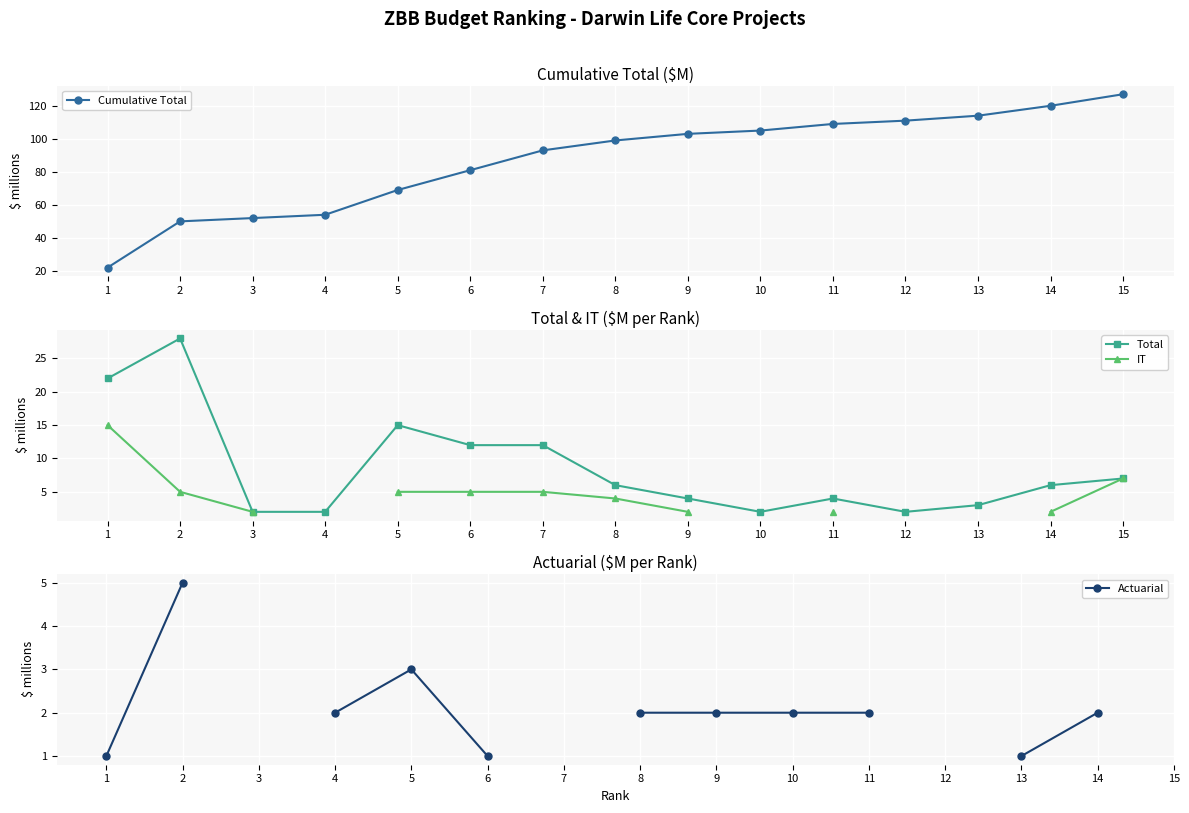

True or false: Total has more than 1 interior local peaks.

True